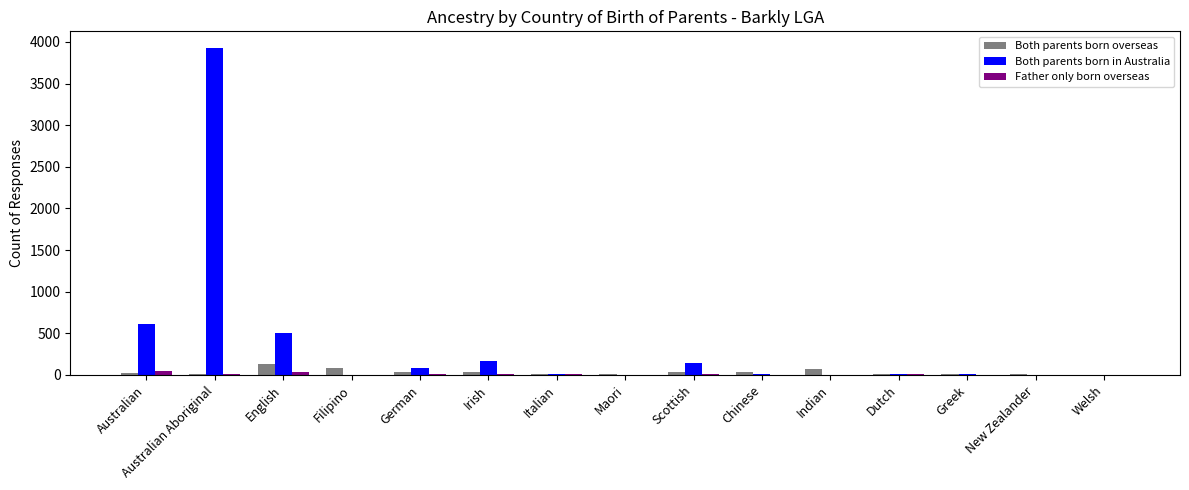

Does the chart contain stacked bars?

No